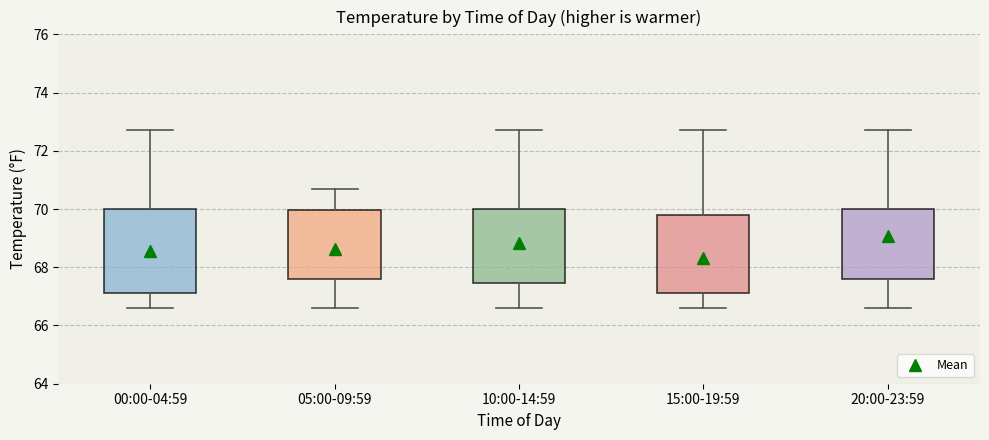

Comparing the boxes themselves (not the whiskers), which one is the tallest?

00:00-04:59